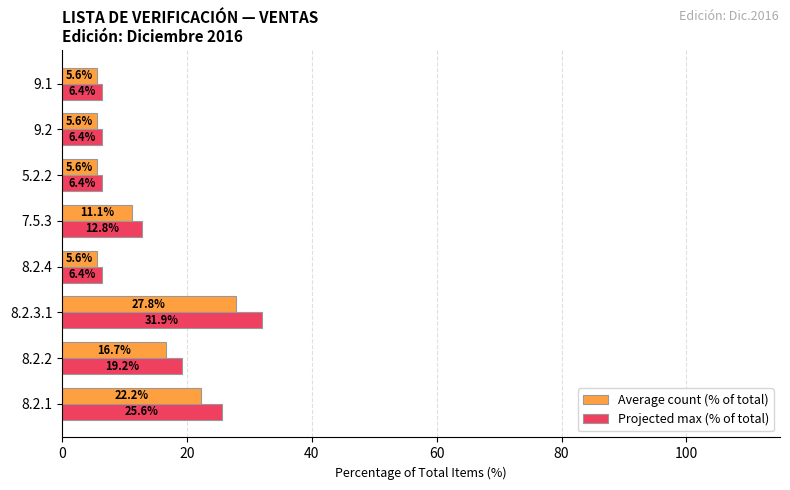

What is the difference between the highest and lowest values at 8.2.4?

0.8